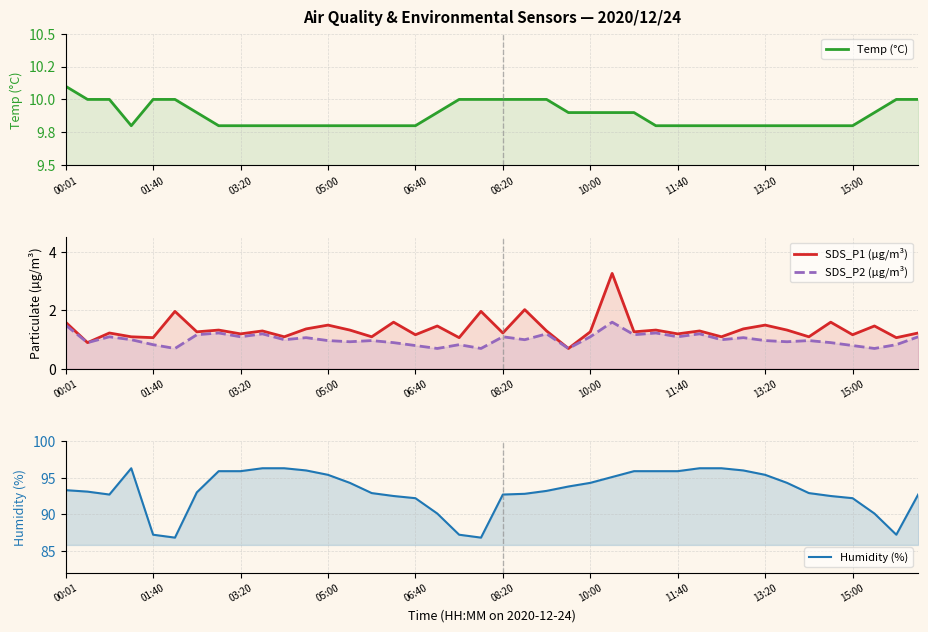

At how many categories does at least one series exceed 12?

40